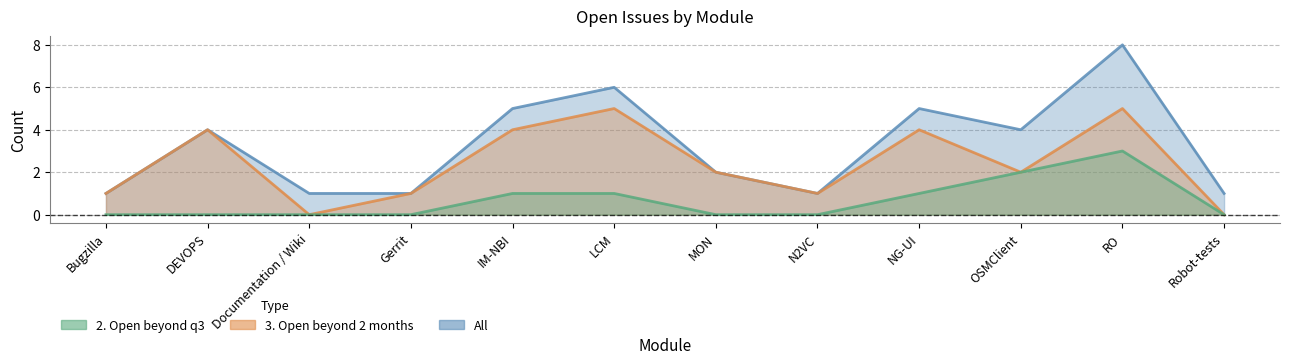

True or false: All and 2. Open beyond q3 cross at least once.

False